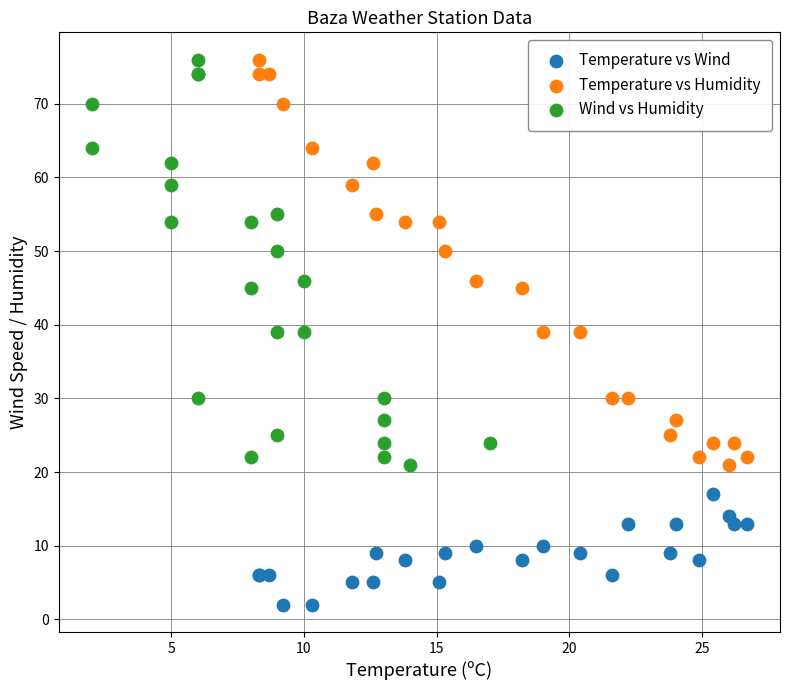

Which series reaches the minimum Y coordinate?

Temperature vs Wind